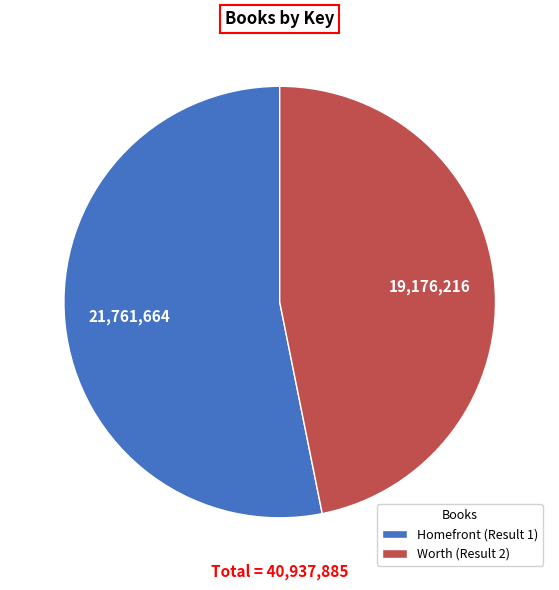

What is the majority slice?

Homefront (Result 1)